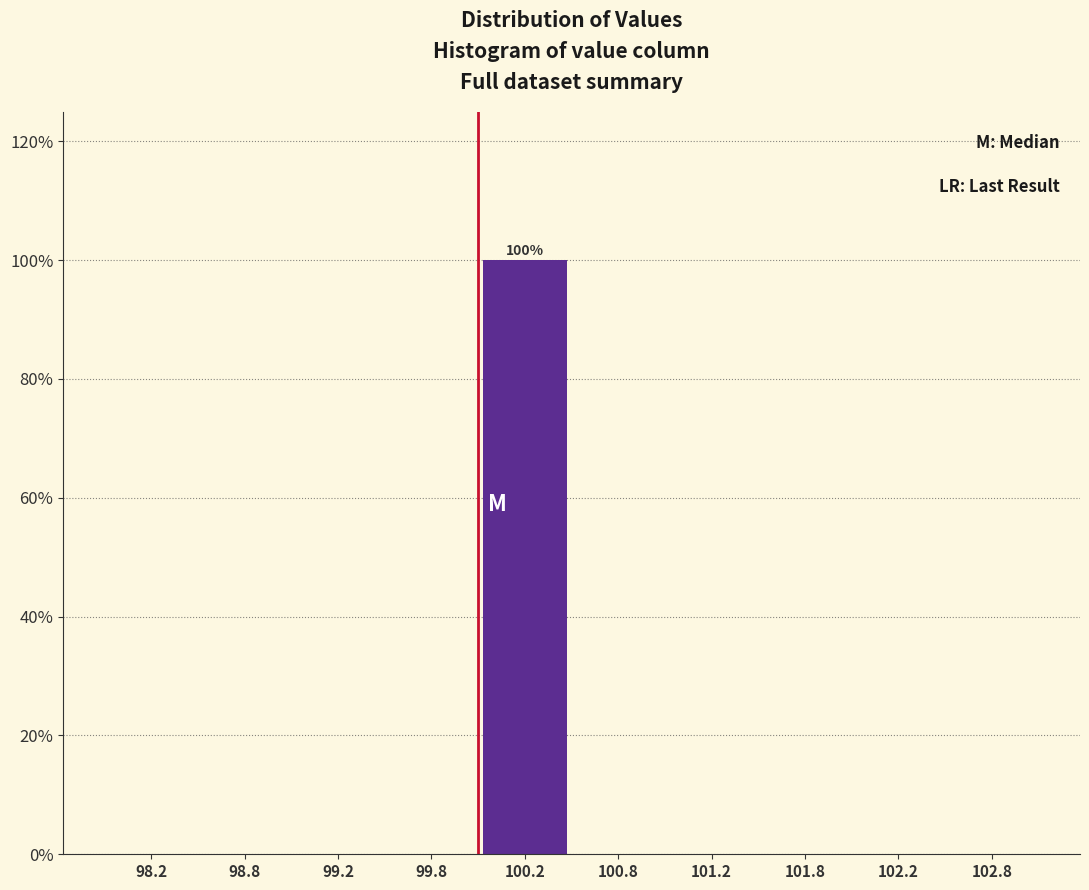

Over which range of the x-axis is the bar tallest?

100.0 to 100.5